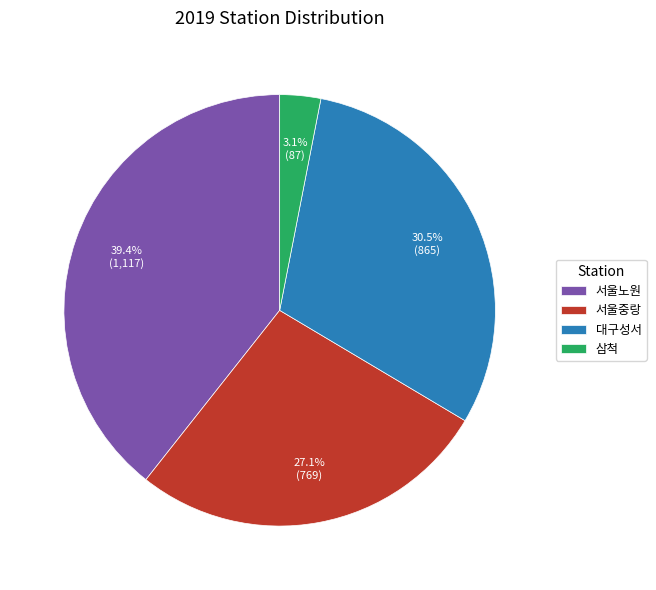

How many segments does this pie chart have?

4